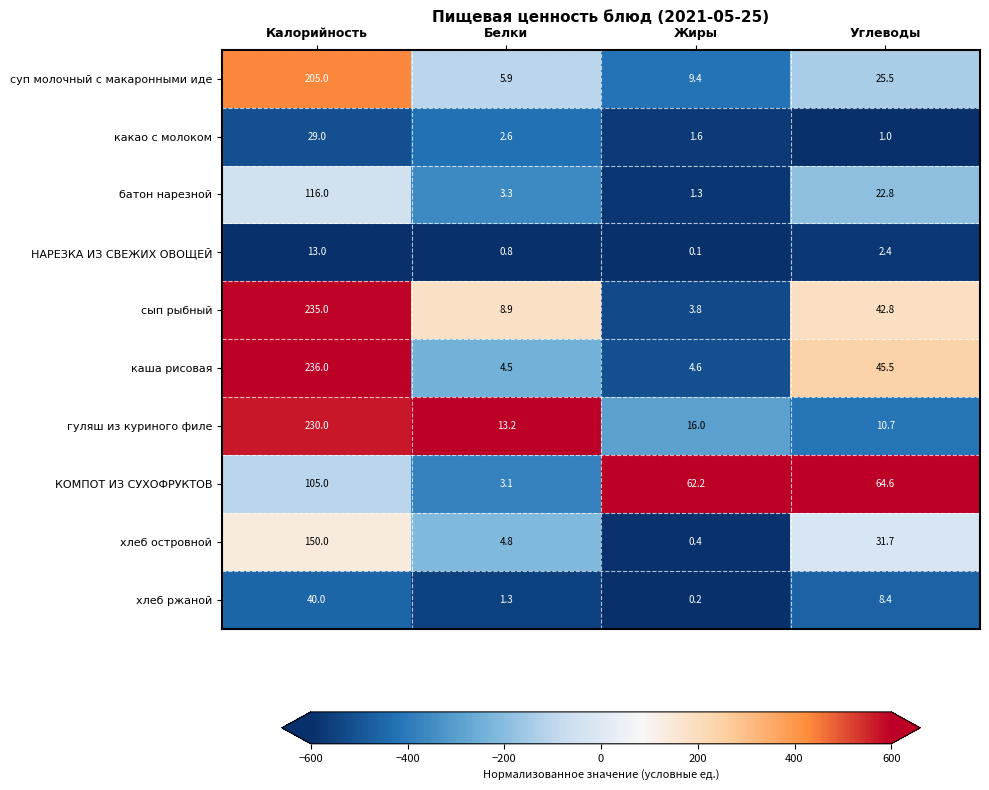

Is the value of какао с молоком at Углеводы greater than the value of гуляш из куриного филе at Жиры?

No